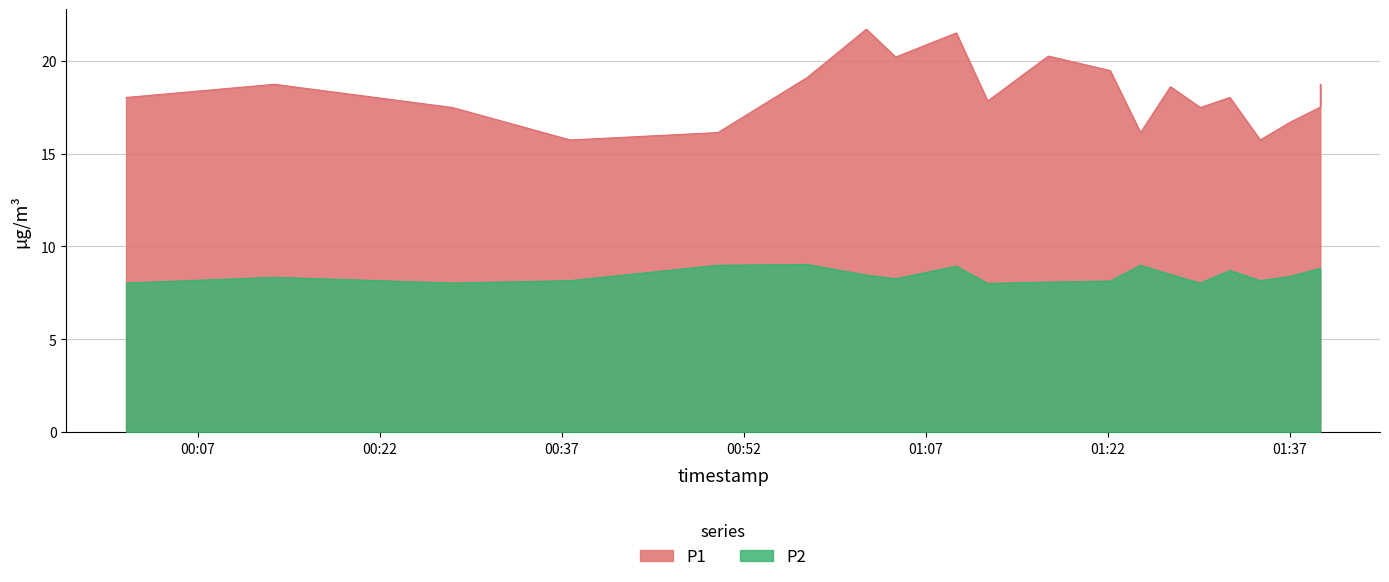

True or false: P1 and P2 cross at least once.

False